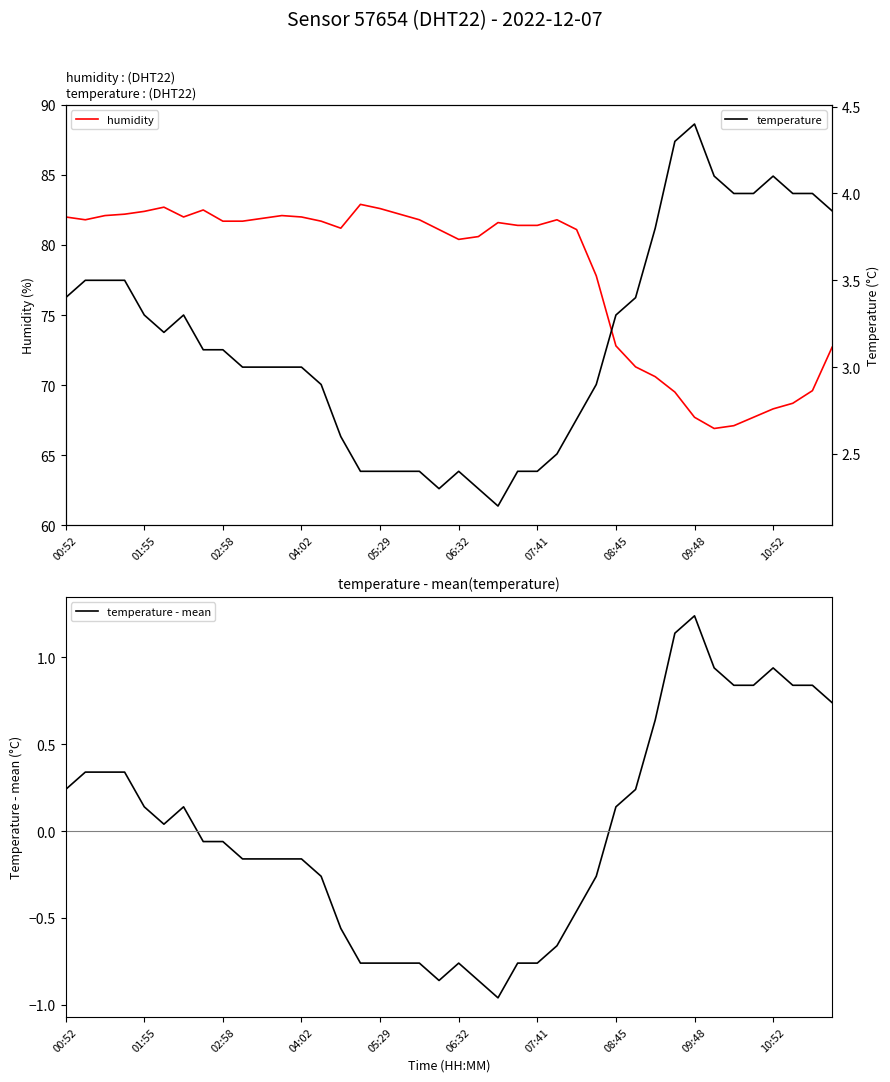

At which label does temperature - mean first exceed 0?

00:52